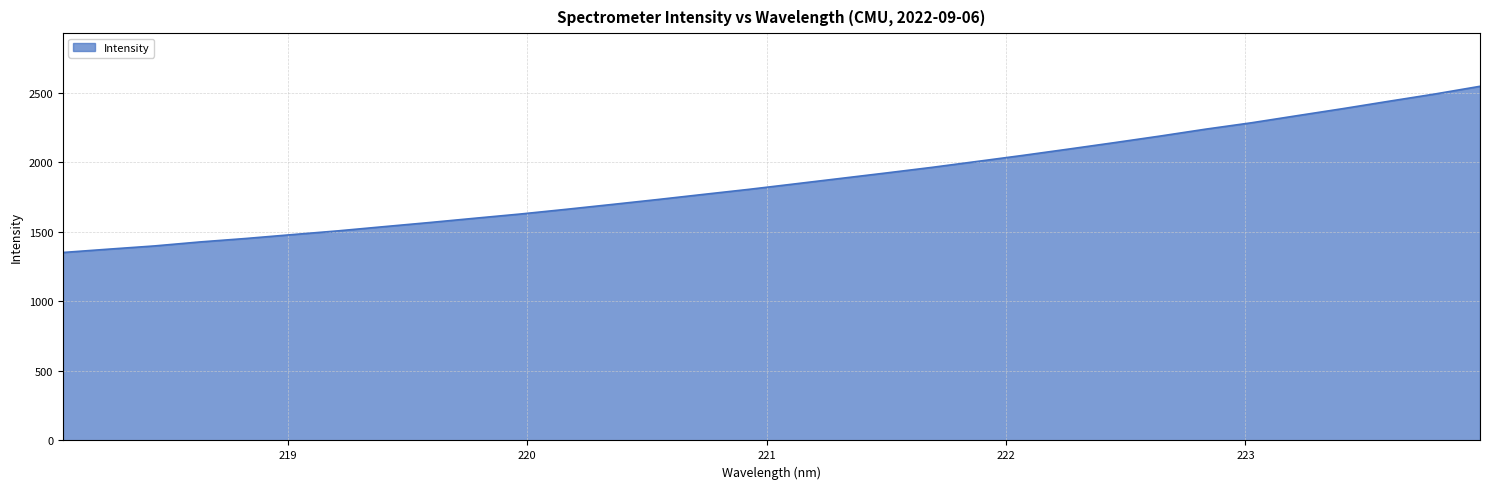

What is the difference between the maximum and minimum values?

1195.5